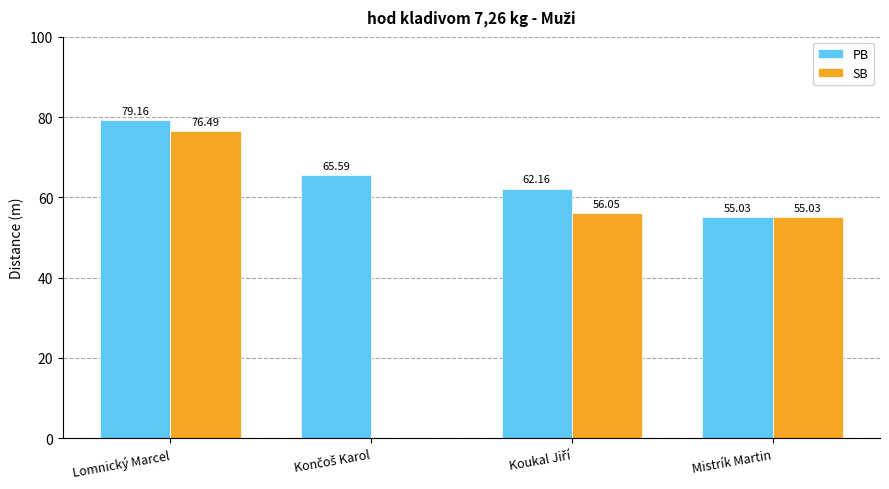

Which series has the largest total across all categories?

PB